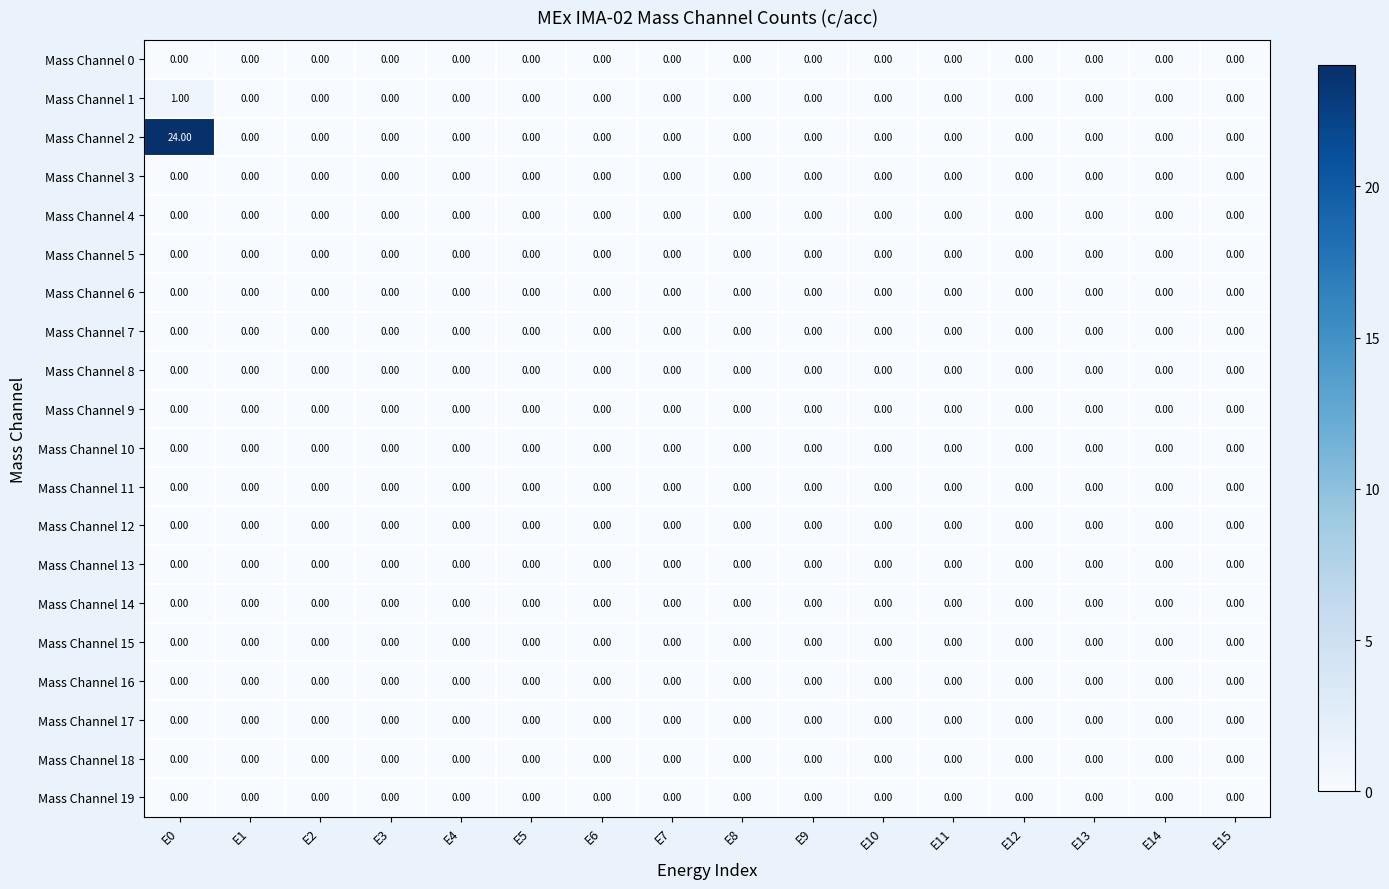

Which series has the largest total across all categories?

Mass Channel 2